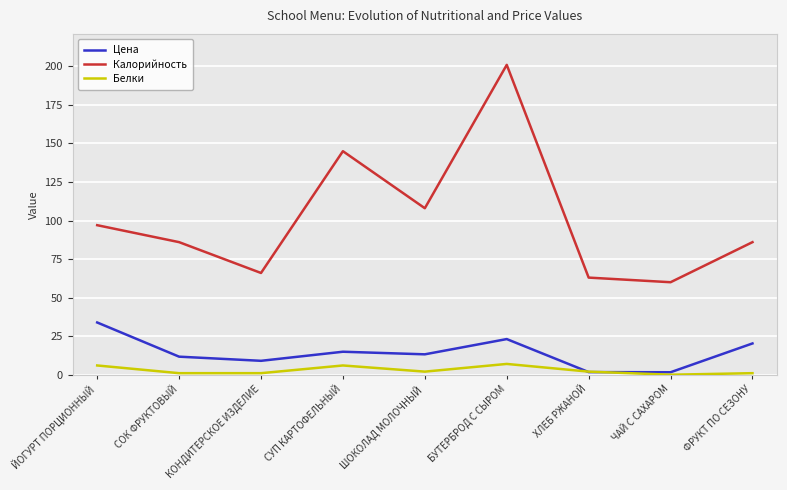

Rank the series at ФРУКТ ПО СЕЗОНУ from highest to lowest value.

Калорийность, Цена, Белки